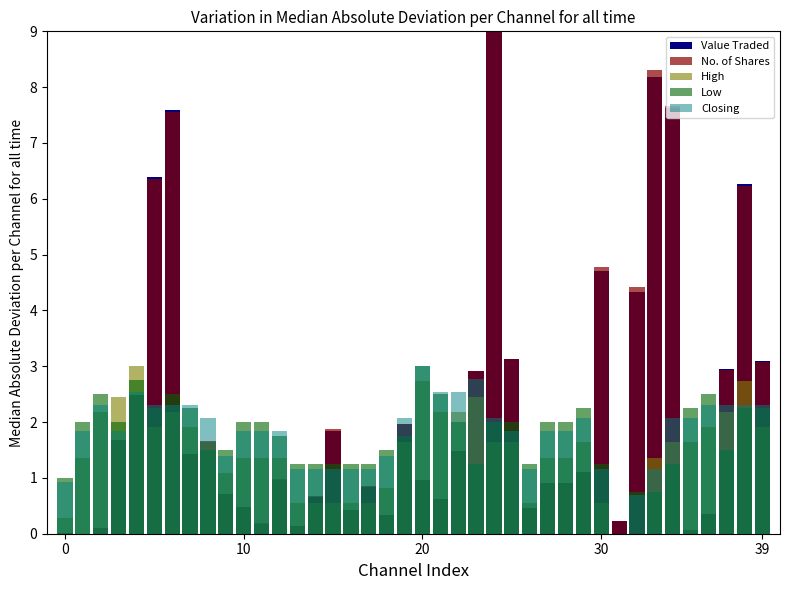

How many bars are there in total?

200